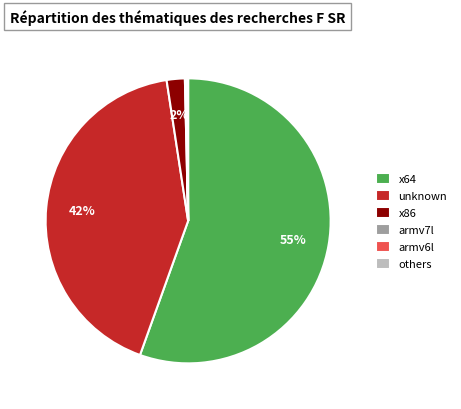

Which category has the biggest portion of the pie?

x64